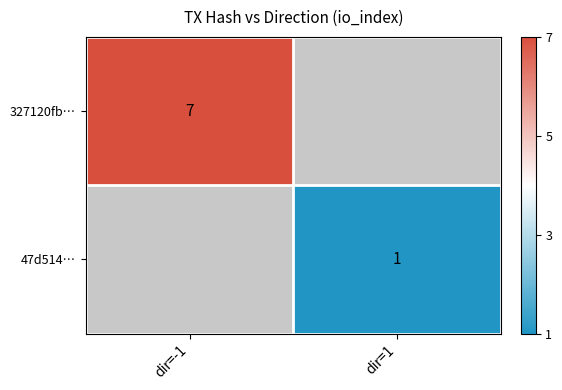

True or false: 47d514… has a value of 0 at dir=1.

False